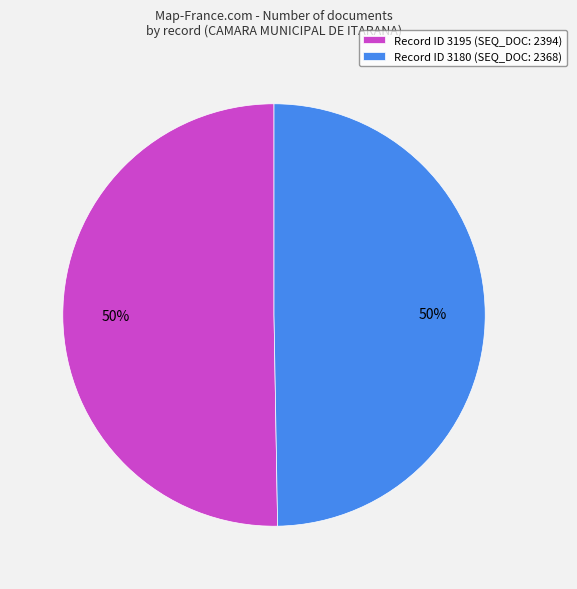

Is it true that Record ID 3195 (SEQ_DOC: 2394) is 64% of the pie?

False